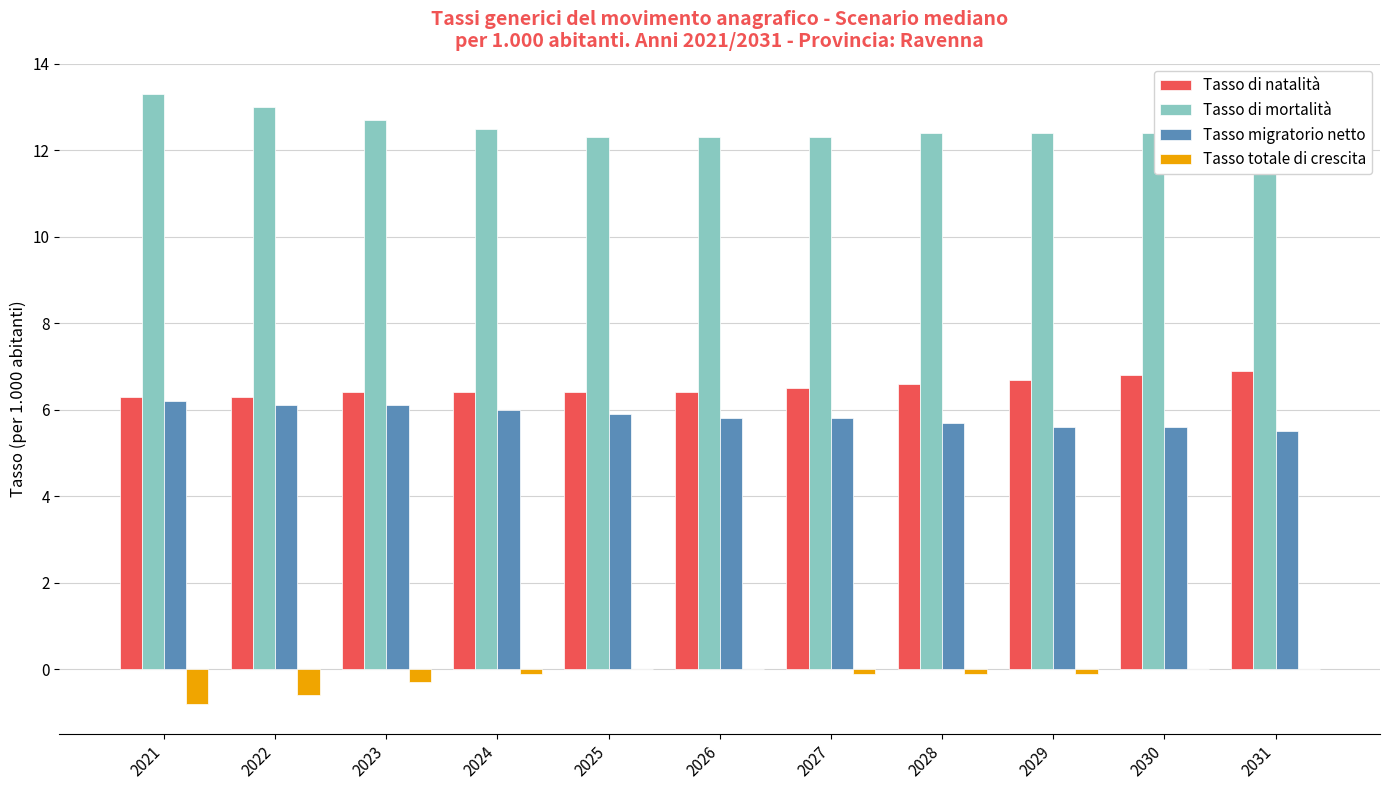

What is the sum of all Tasso di mortalità values?

138.0